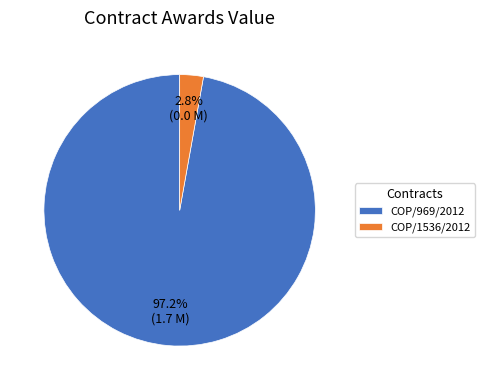

Rank the categories by value from highest to lowest.

COP/969/2012, COP/1536/2012